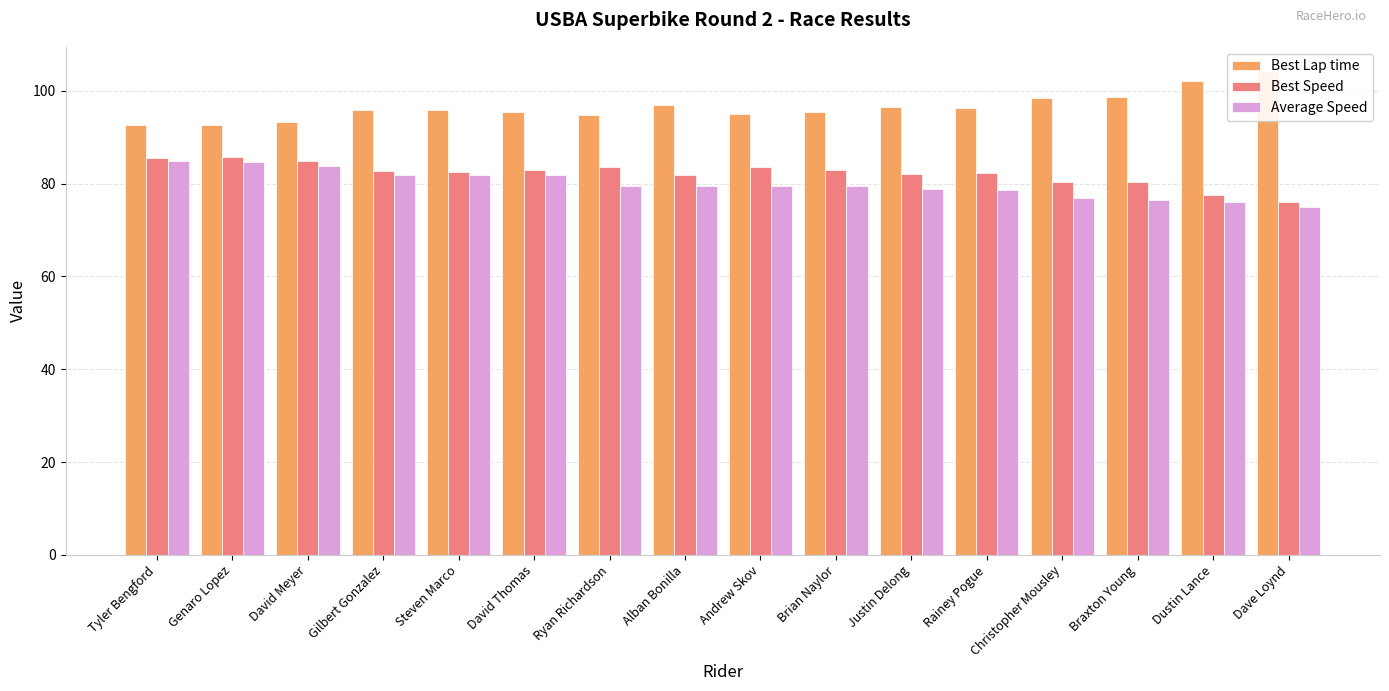

What is the difference between the Best Lap time values at Dustin Lance and Rainey Pogue?

5.9